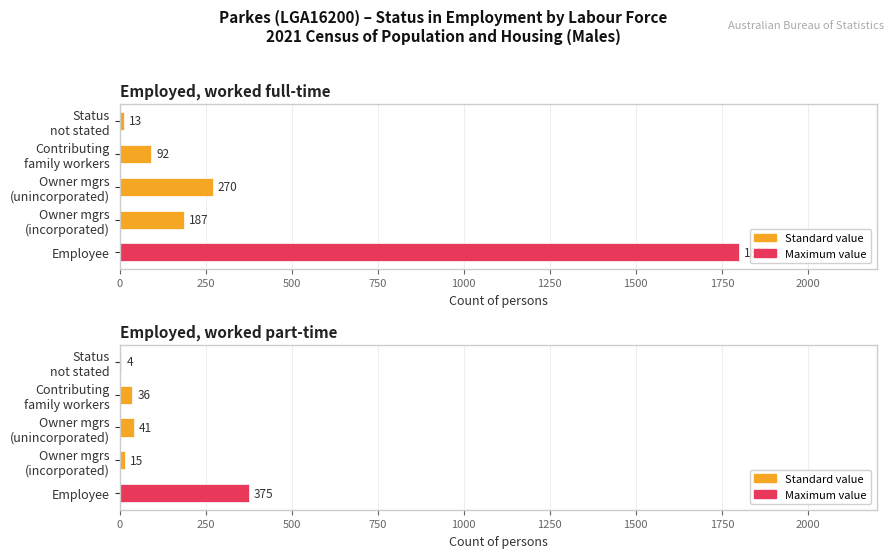

Rank the series by their maximum value, from highest to lowest.

Employed Full-time Total, Employed Part-time Total